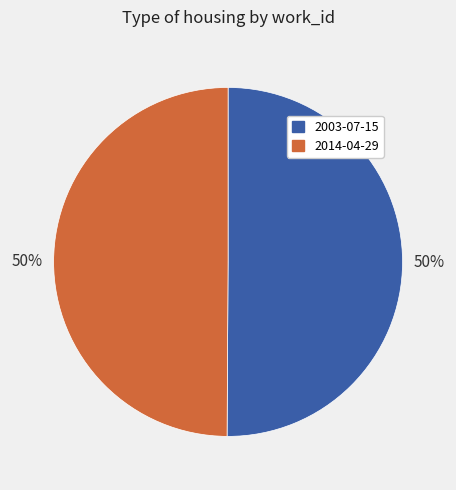

To the nearest percent, what portion does 2003-07-15 represent?

50%